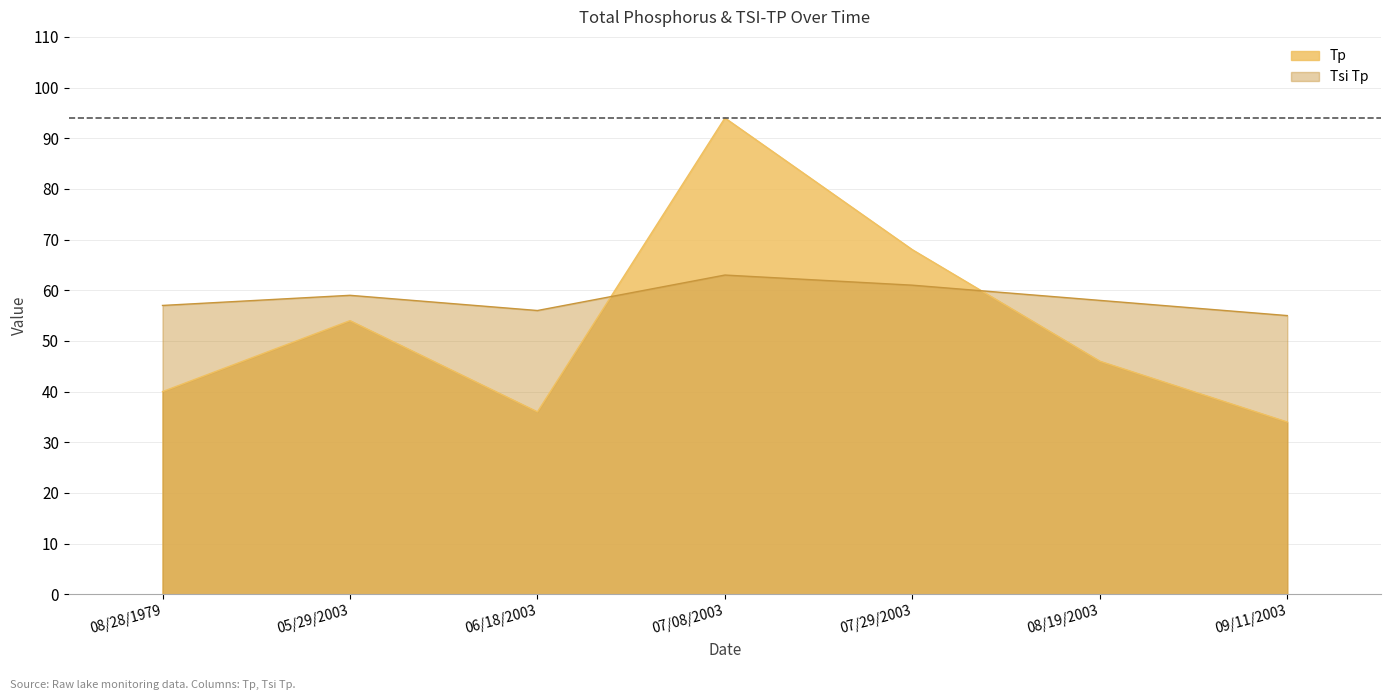

How many lines are shown in the chart?

2